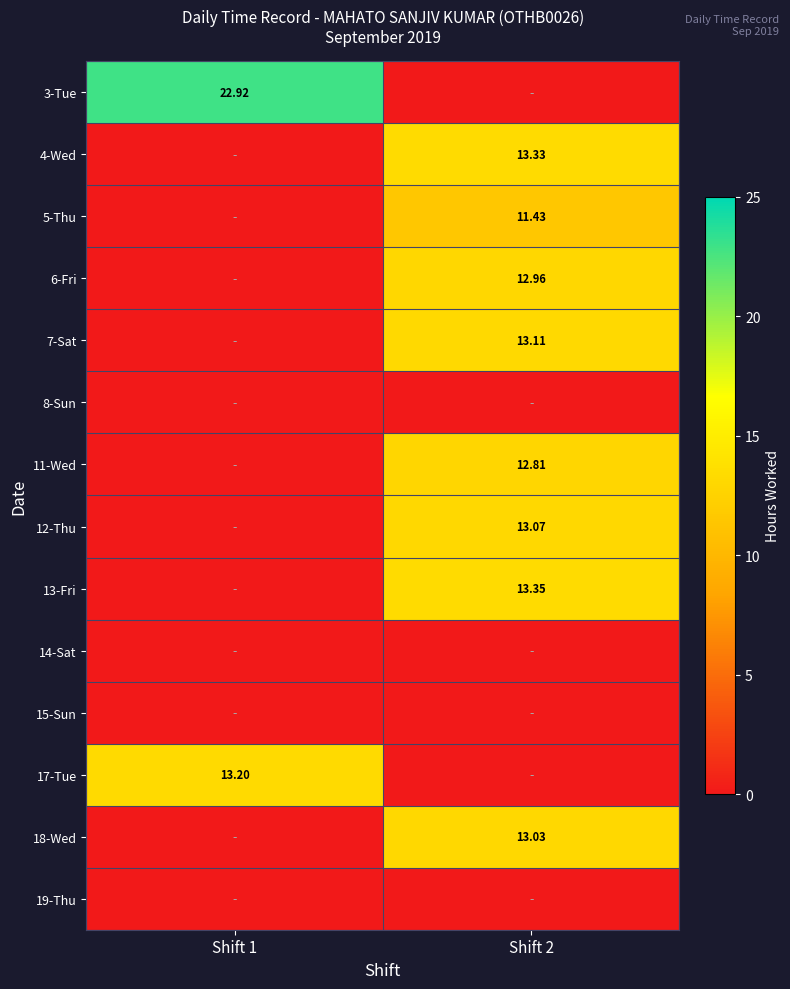

What is the total value across all series at Shift 1?

36.1